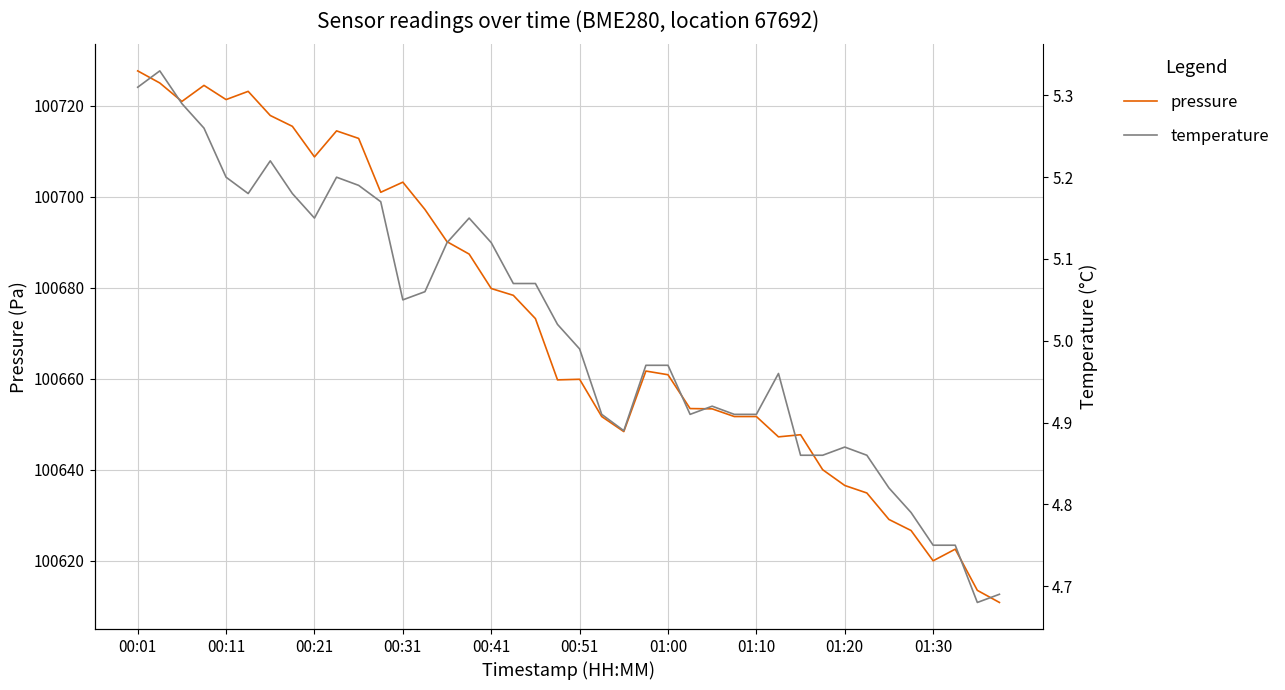

What is the highest value of the pressure series?

100727.7